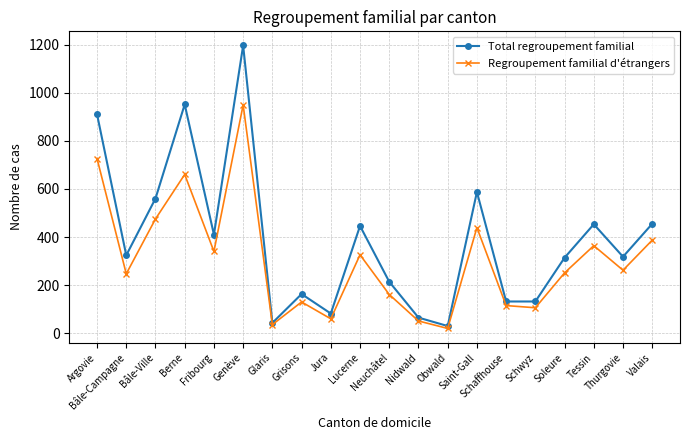

Between Fribourg and Lucerne, which series saw the biggest shift?

Total regroupement familial